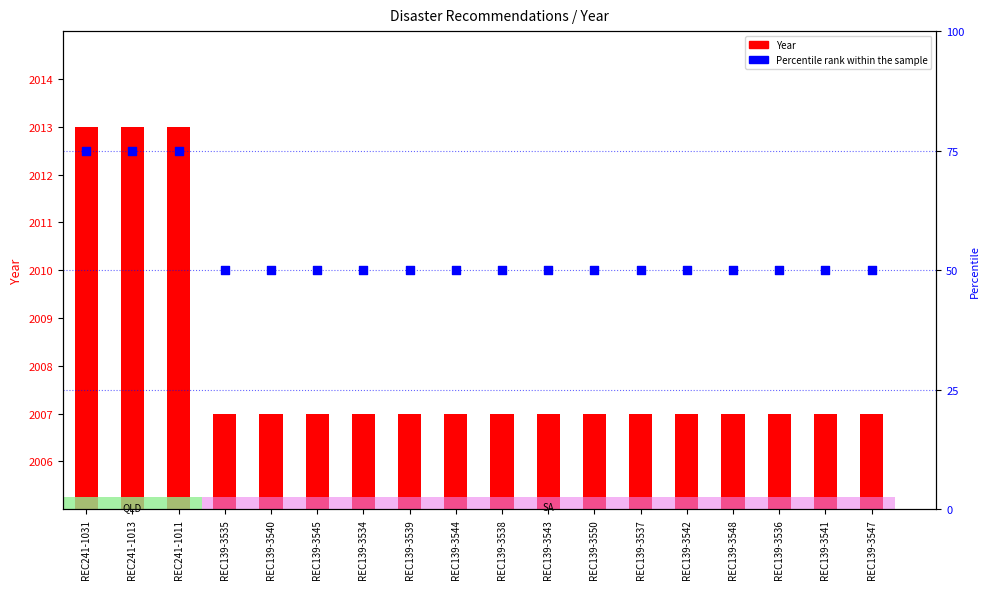

Which series has the largest Y range (max minus min)?

Percentile rank within the sample